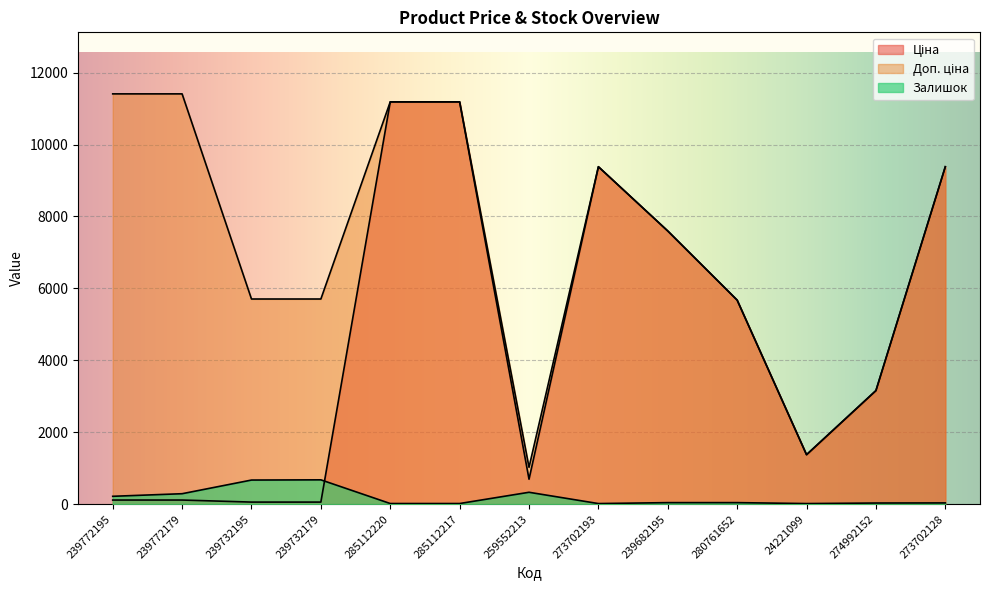

Does the chart display data point markers on the line(s)?

No